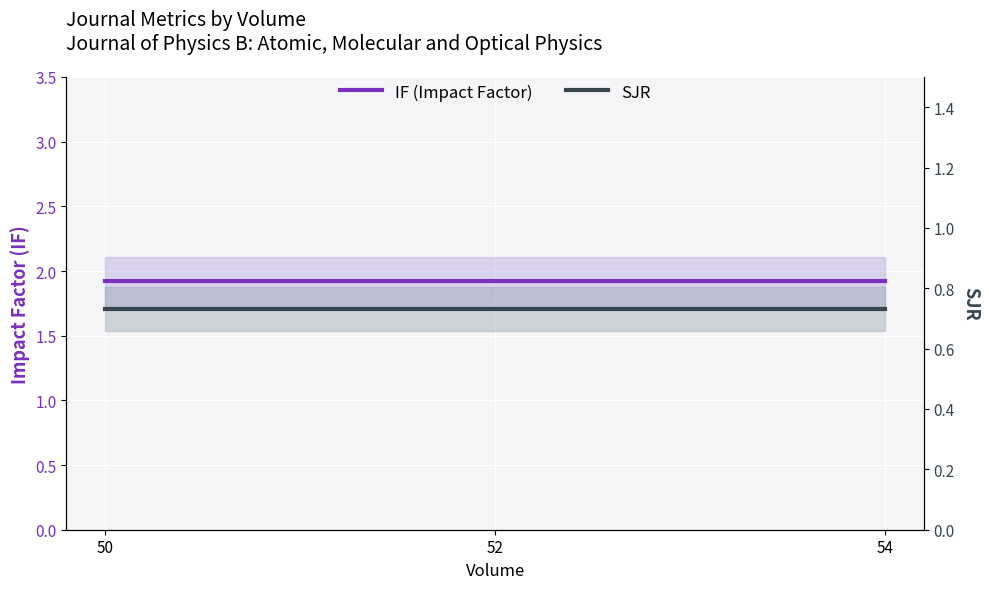

The SJR series shows 0.4 at 52. True or false?

False